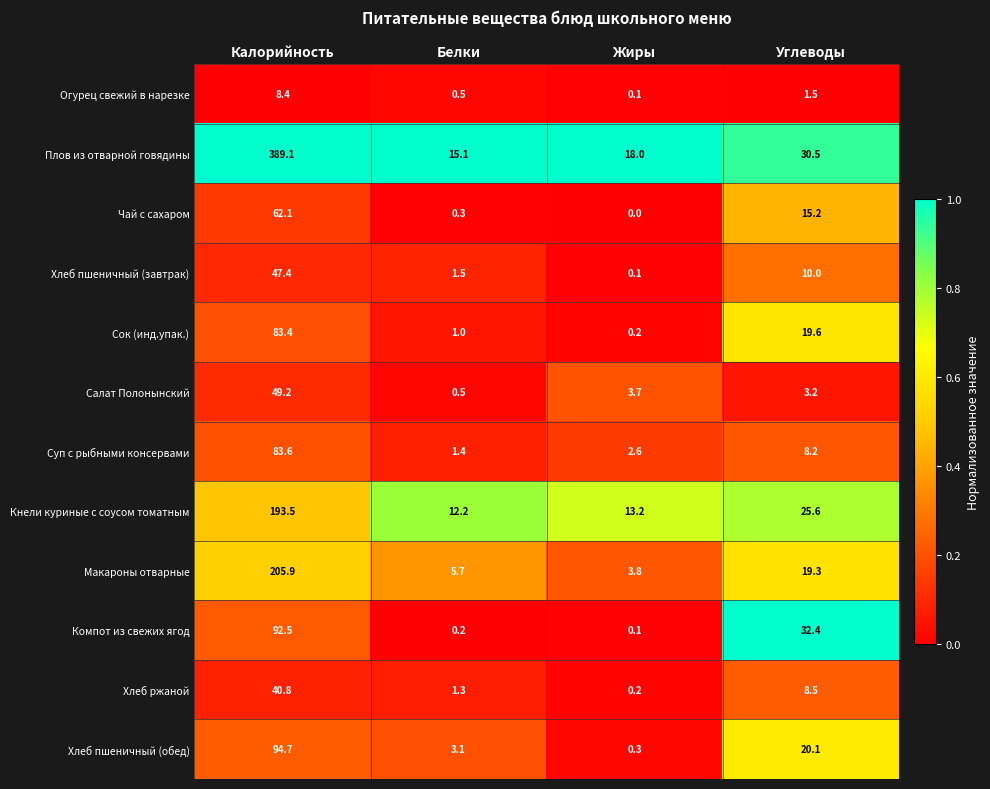

What is the approximate value of Салат Полонынский at Углеводы?

3.2